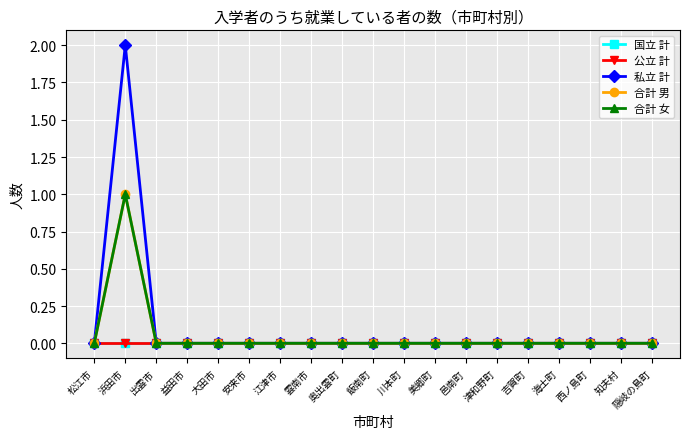

True or false: 公立 計 and 合計 女 intersect in this chart.

False